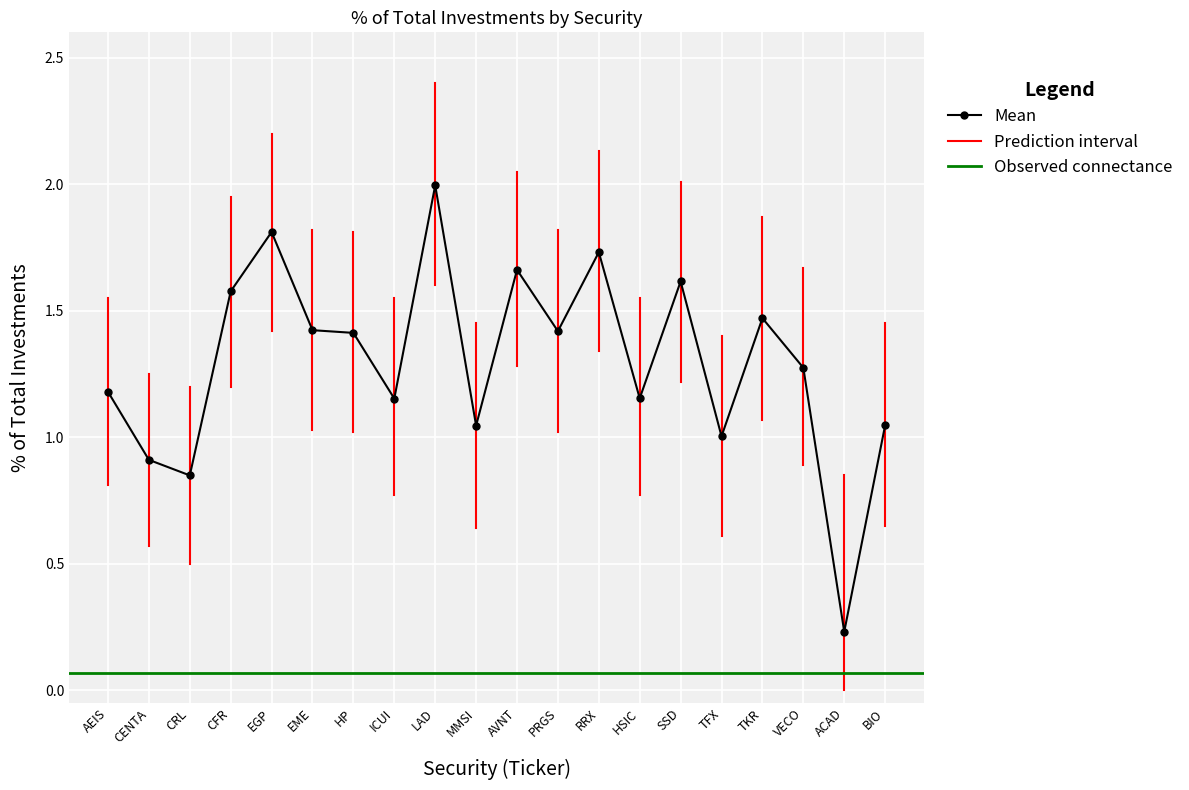

Which label corresponds to the largest value in the chart?

LAD